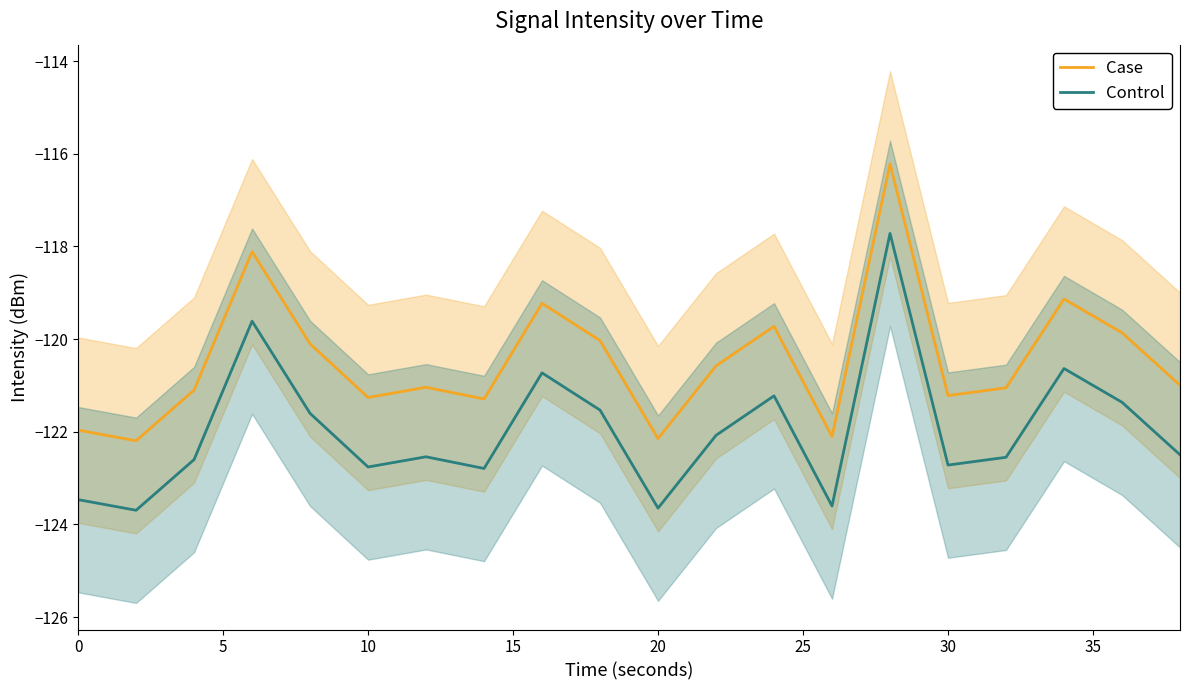

The Case series shows -121.3 at 10. True or false?

True